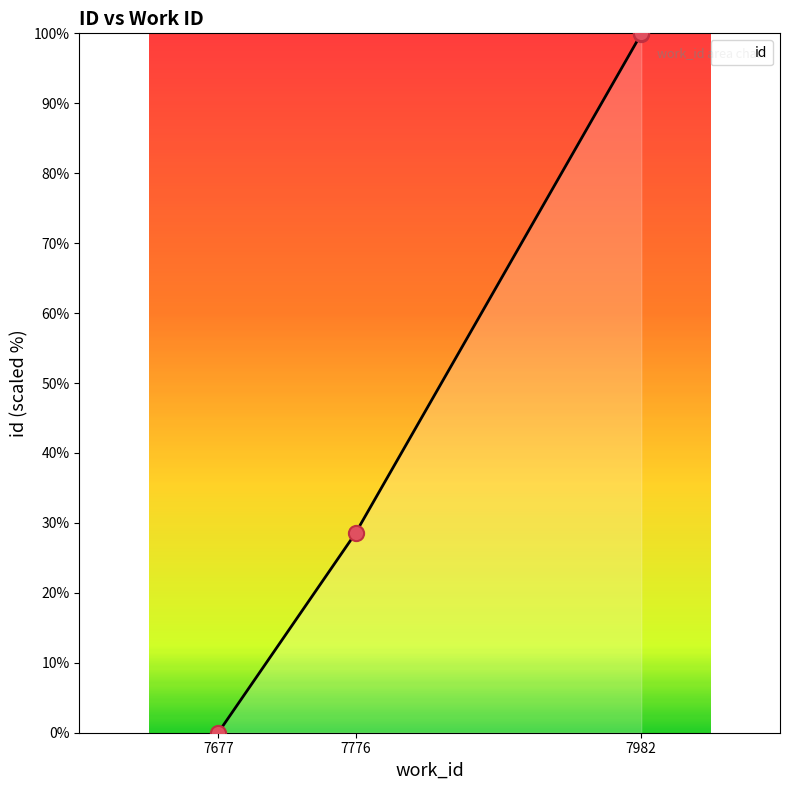

What is the change in value from 7677 to 7982?

+99.9